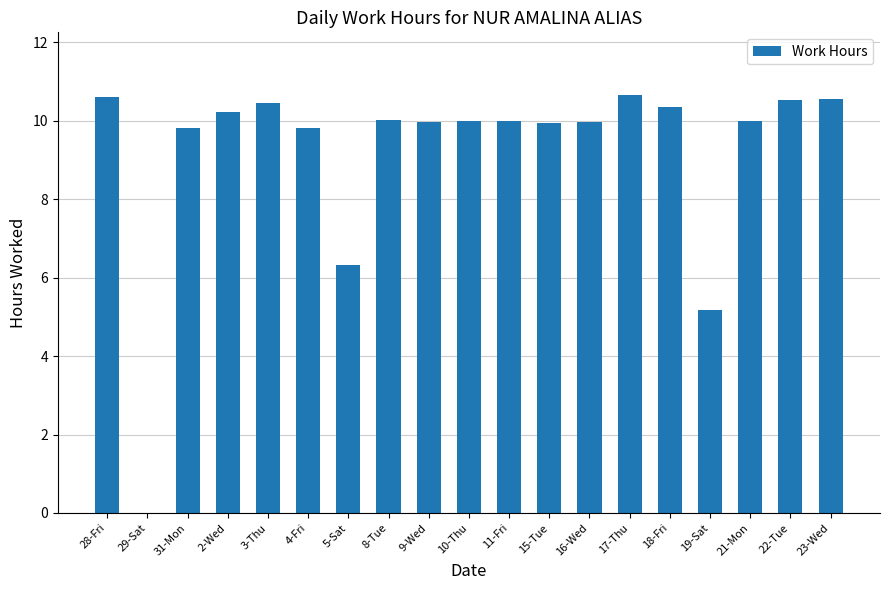

Is it true that the value at 4-Fri is 9.8?

True